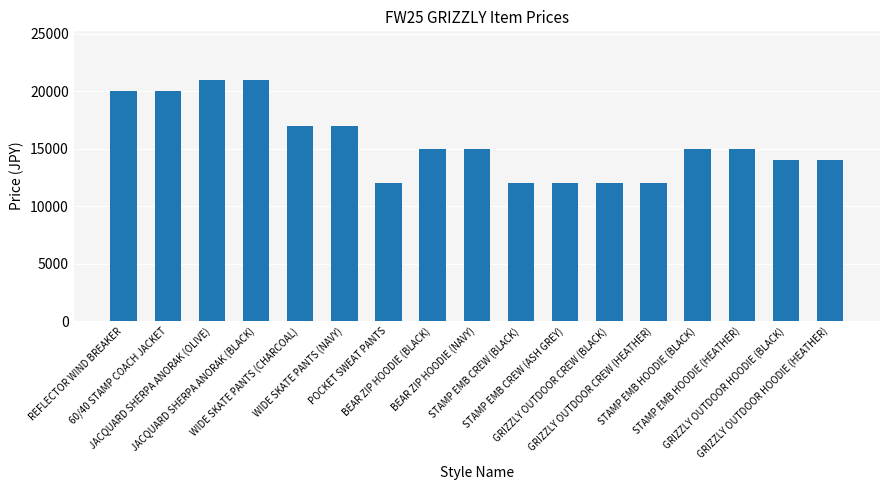

What is the smallest value displayed?

12000